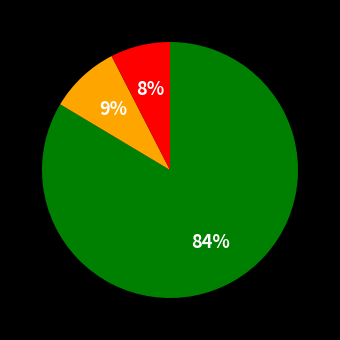

Is there a majority slice in this chart?

Yes